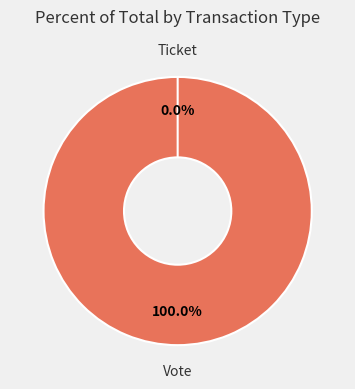

Which slice represents more than half of the pie?

Vote